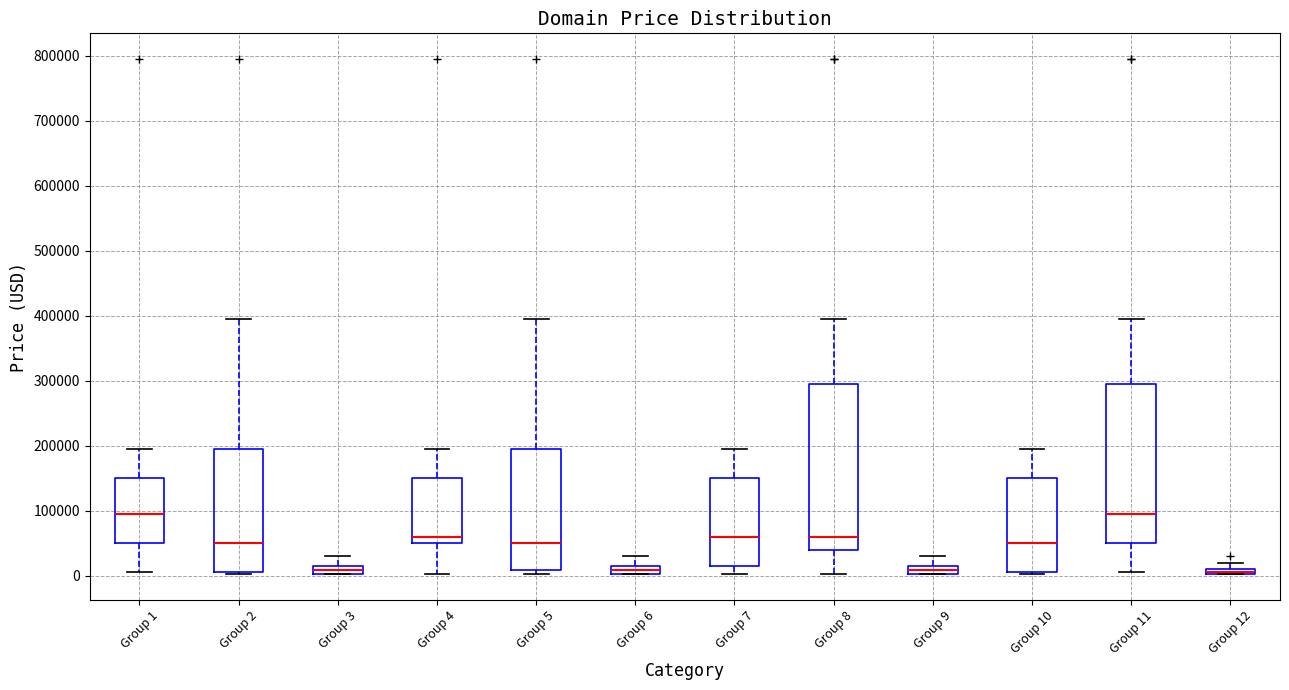

Where does the upper whisker of the box for Group 9 end on the y-axis? The values are not printed on the chart, so give them approximately, as read against the axis.

30000